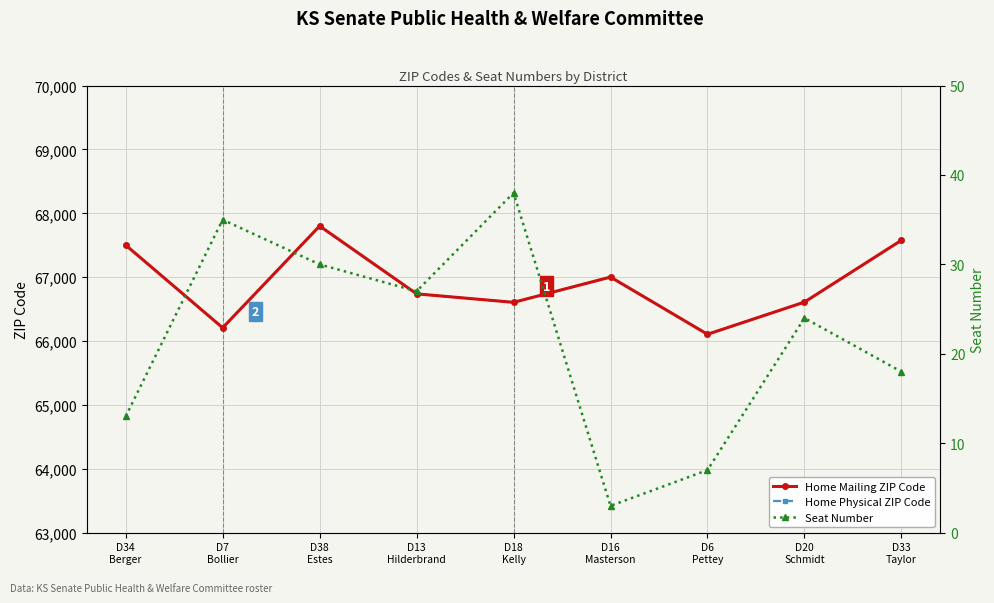

The Home Physical ZIP Code series shows 116920 at D18
Kelly. True or false?

False